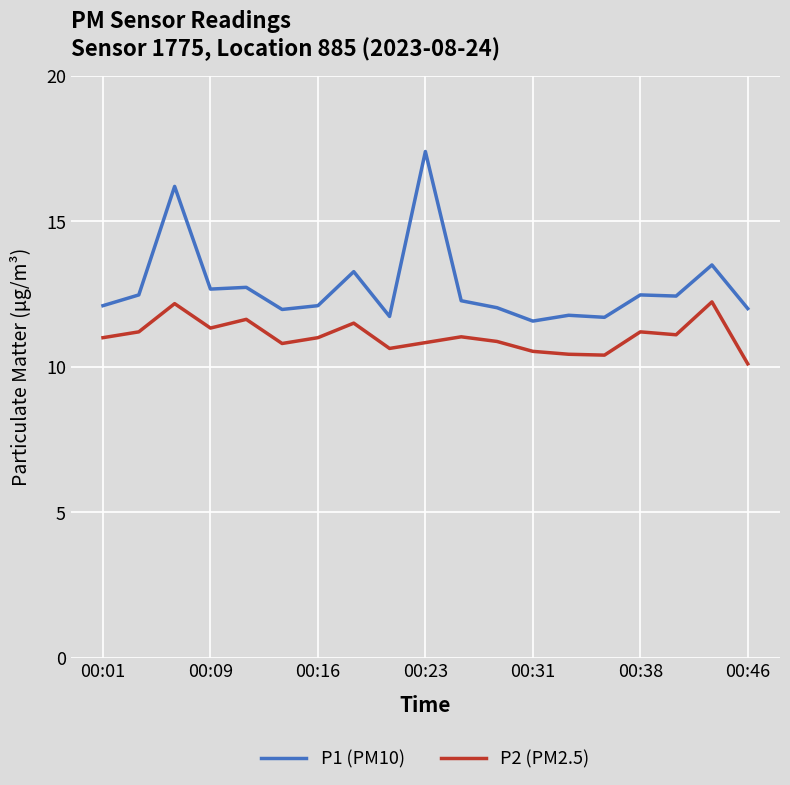

List the series in order of their peak value, highest first.

P1 (PM10), P2 (PM2.5)